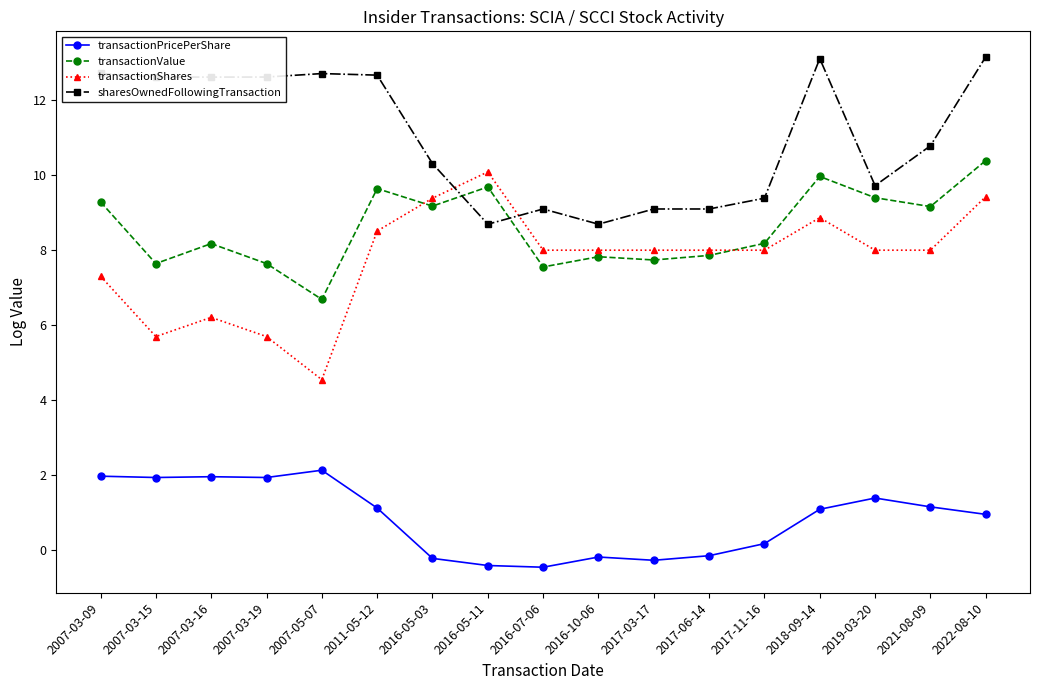

At 2017-11-16, list the series in order from largest to smallest.

sharesOwnedFollowingTransaction, transactionValue, transactionShares, transactionPricePerShare